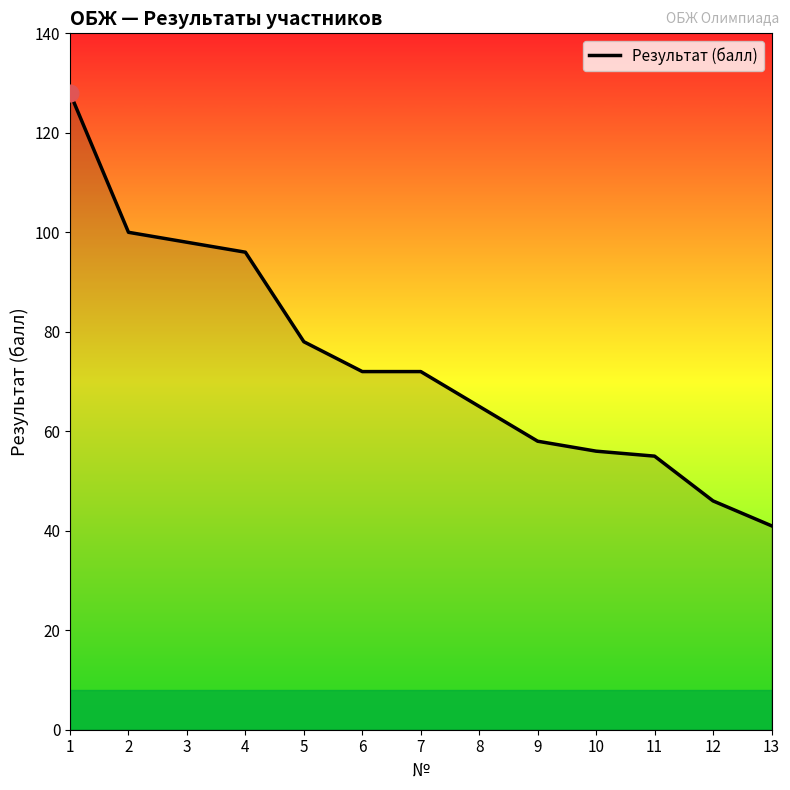

Where does the data first go above 72?

1